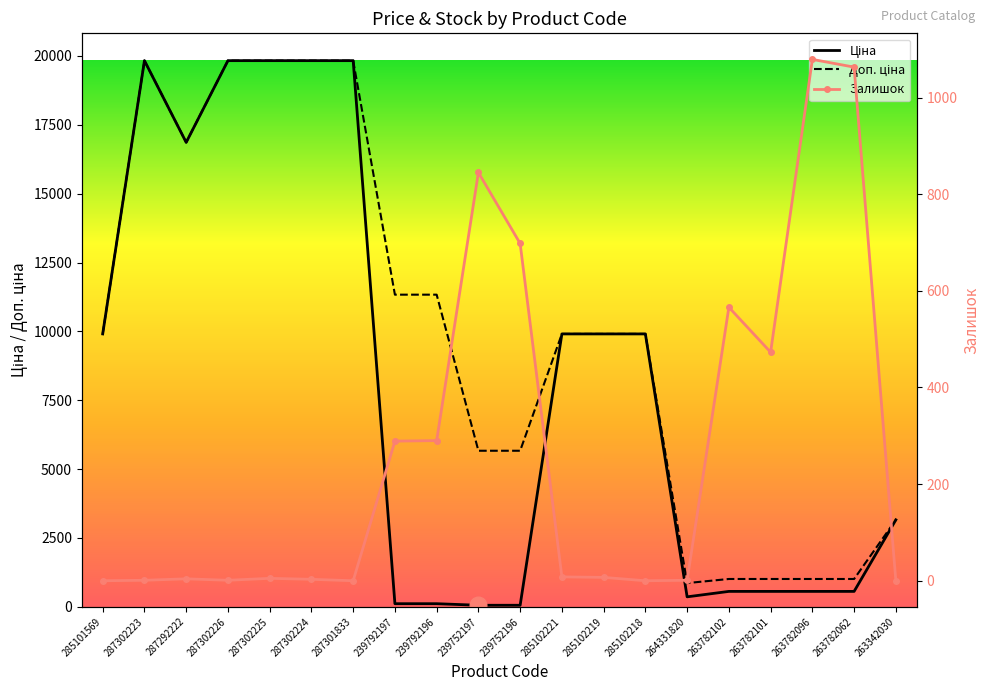

Between 239752196 and 285102218, which series saw the biggest shift?

Ціна